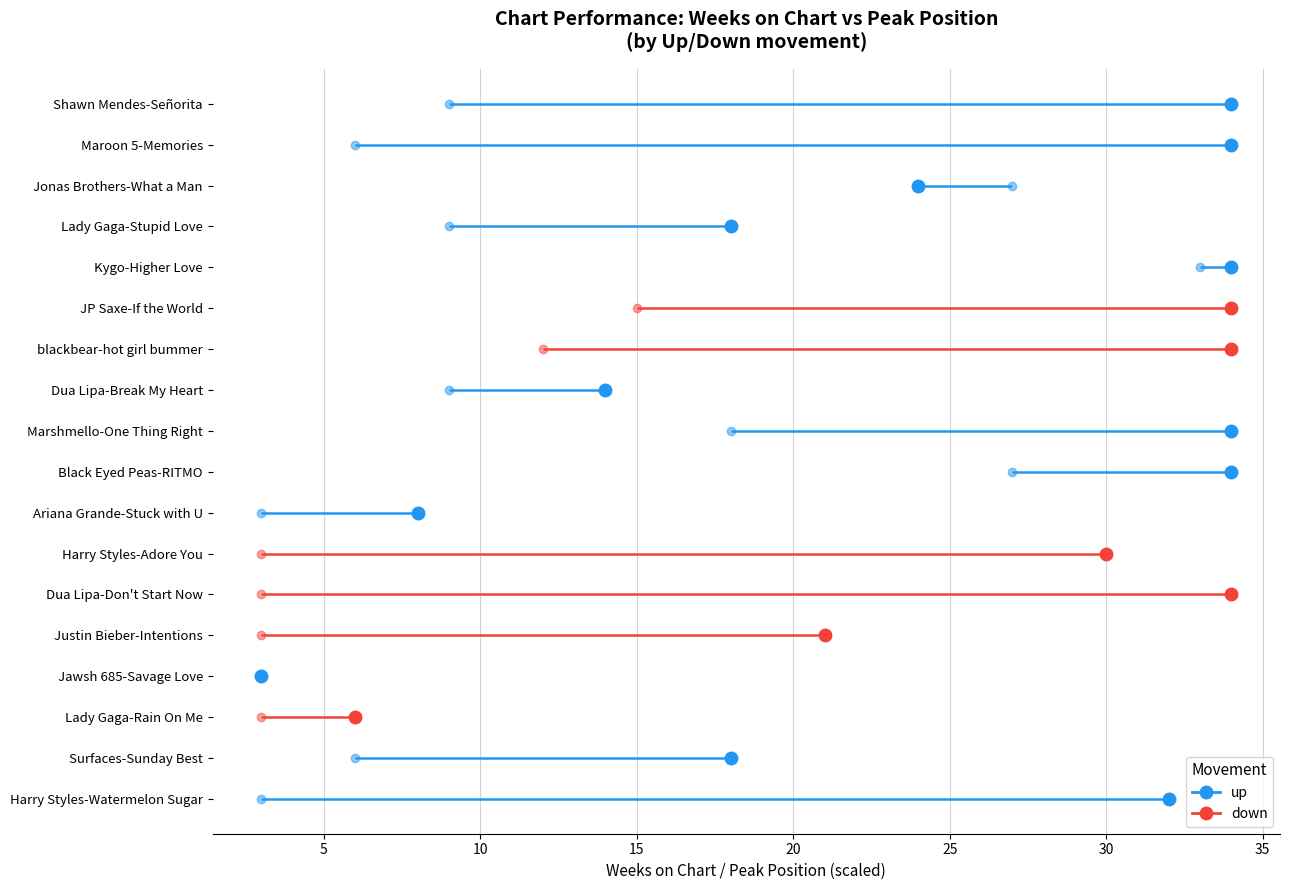

What is the difference between the highest and lowest values at 0?

13.9